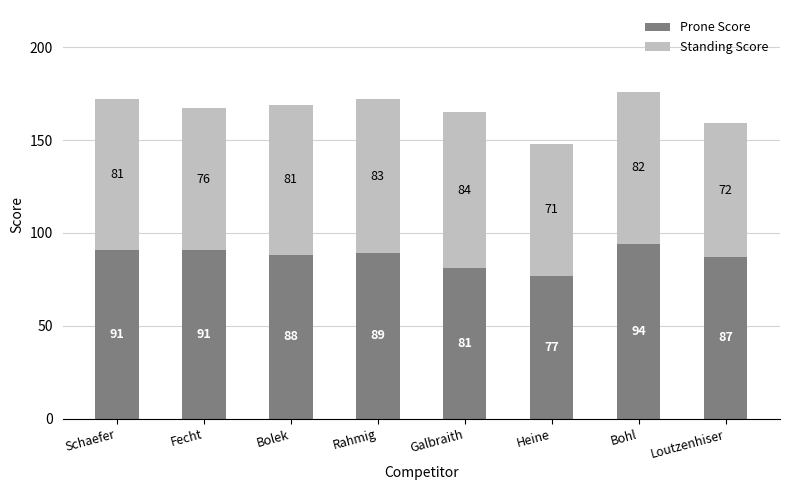

Where does the Prone Score series first go above 89?

Schaefer